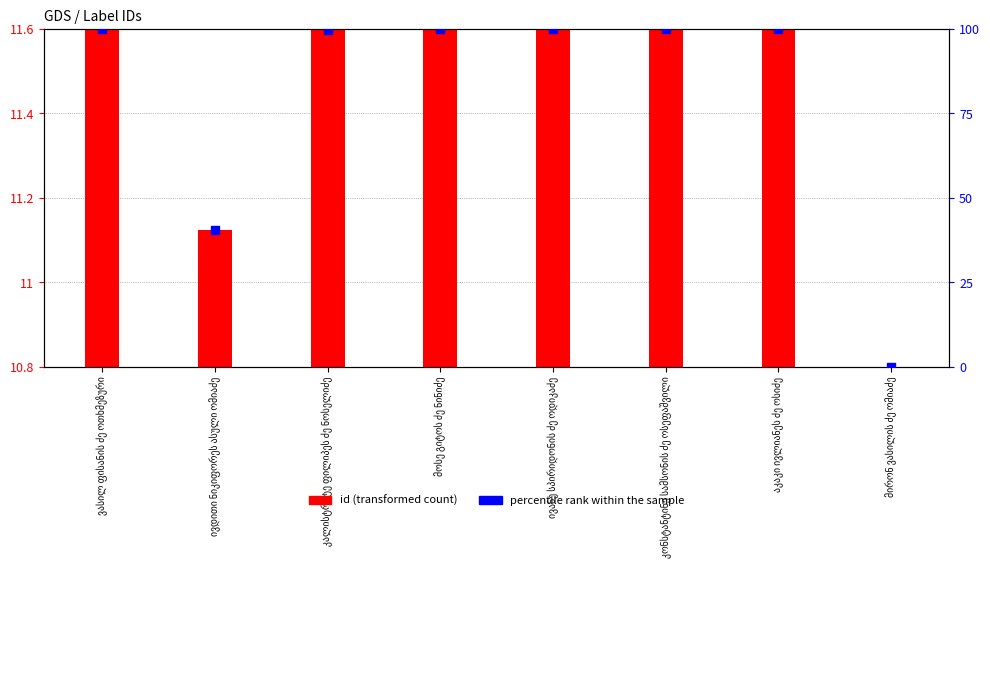

Which series has the largest total across all categories?

percentile rank within the sample